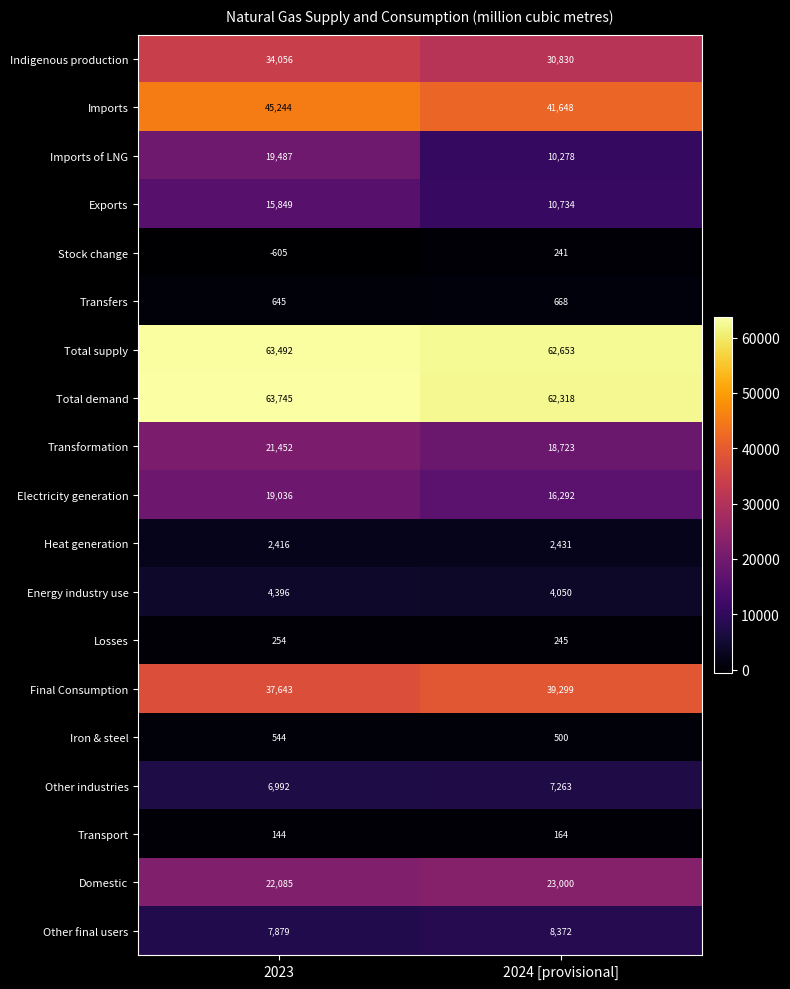

Between 2023 and 2024 [provisional], which series saw the biggest shift?

Imports of LNG